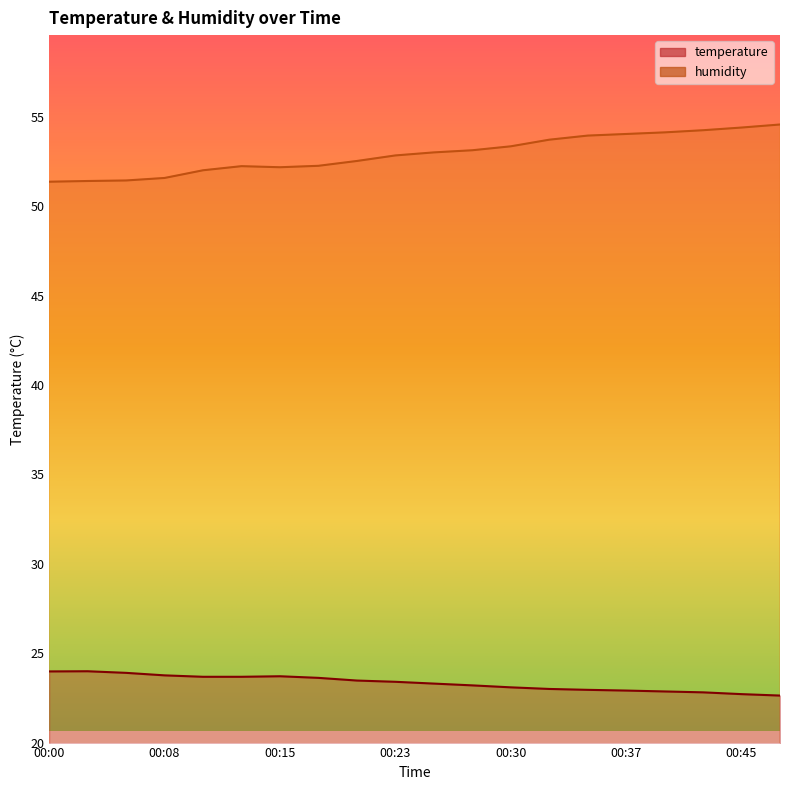

What is the maximum value for temperature?

24.0